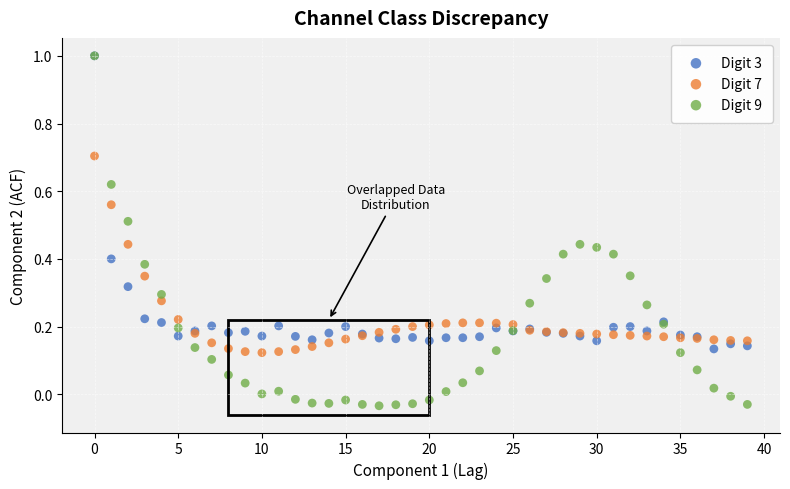

Which series has the widest spread of Y values?

Digit 9